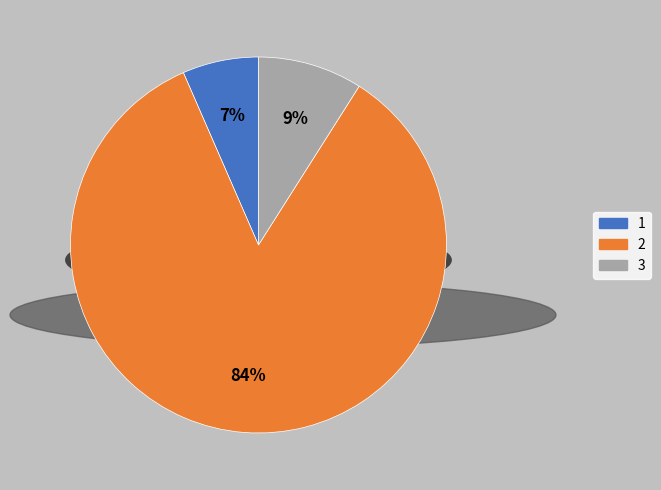

To the nearest percent, what percentage of the pie is 3?

9%